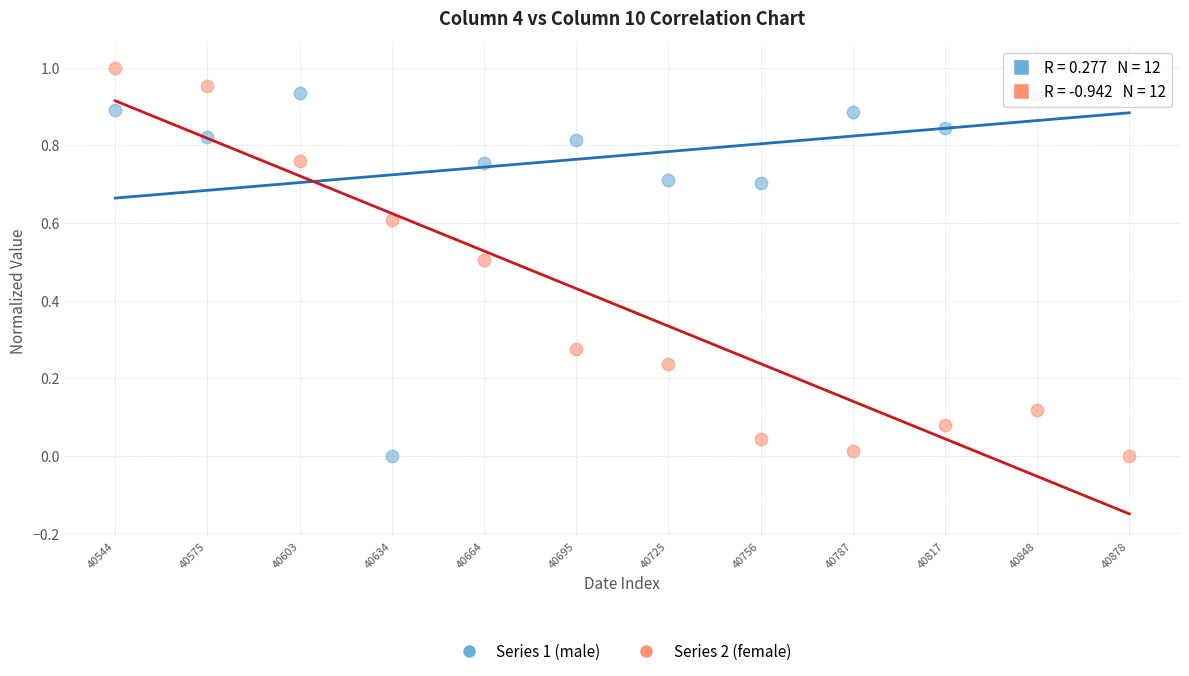

What are all the series names shown in the legend?

Series 1 (male), Series 2 (female)